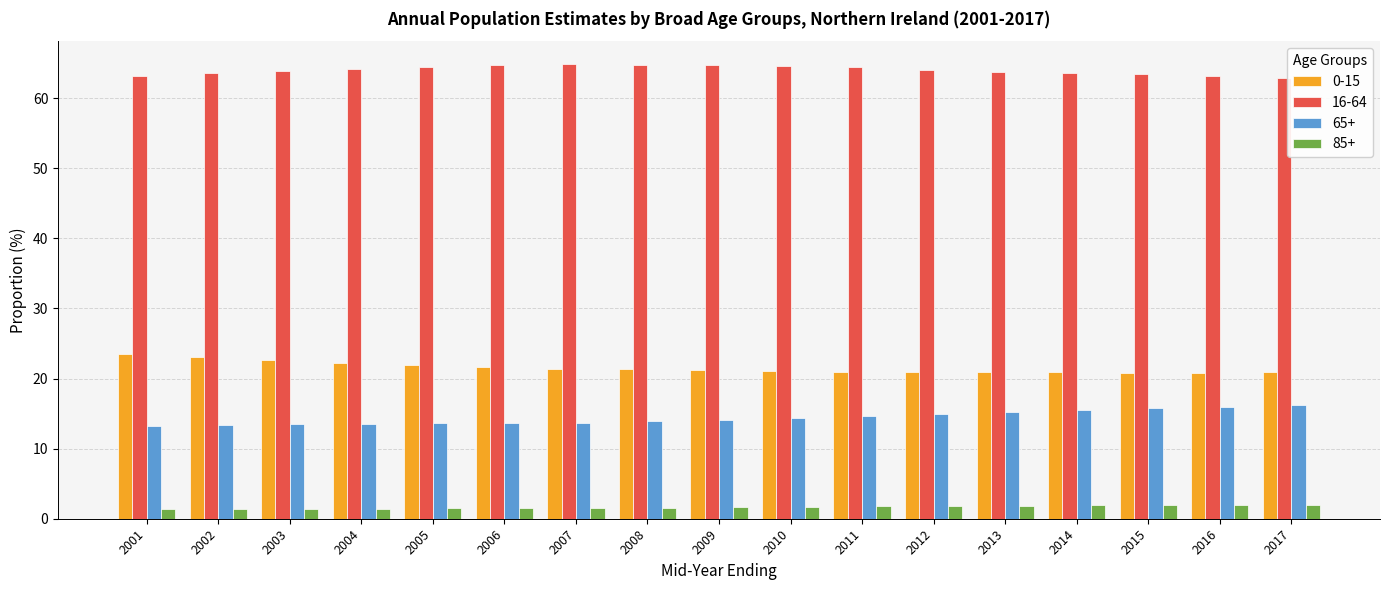

What is the spread (max minus min) of values at 2014?

61.7